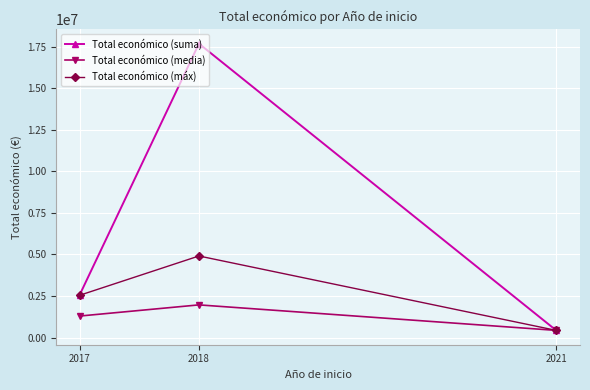

Which category has the highest value in the Total económico (máx) series?

2018